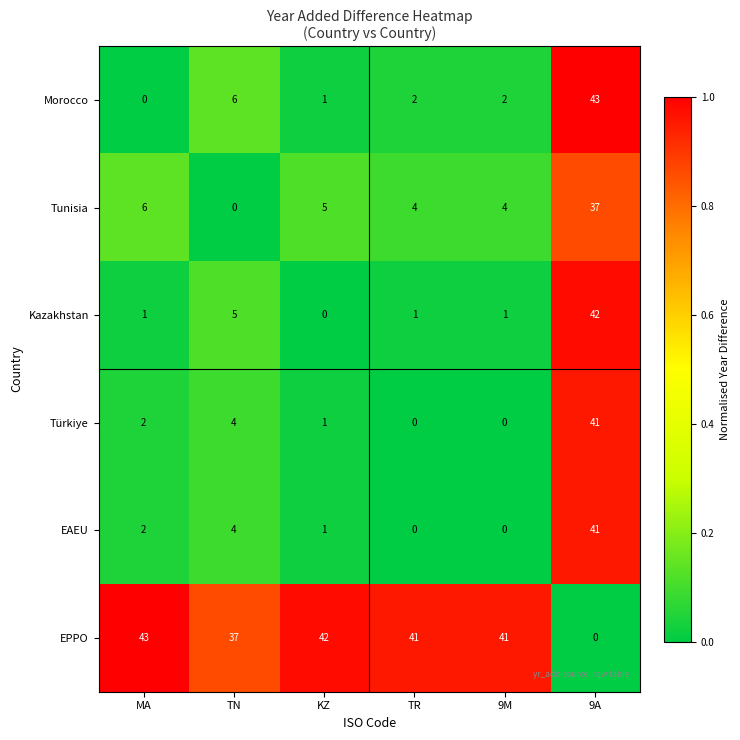

What is the difference between the second highest and second lowest values in the EPPO series?

5